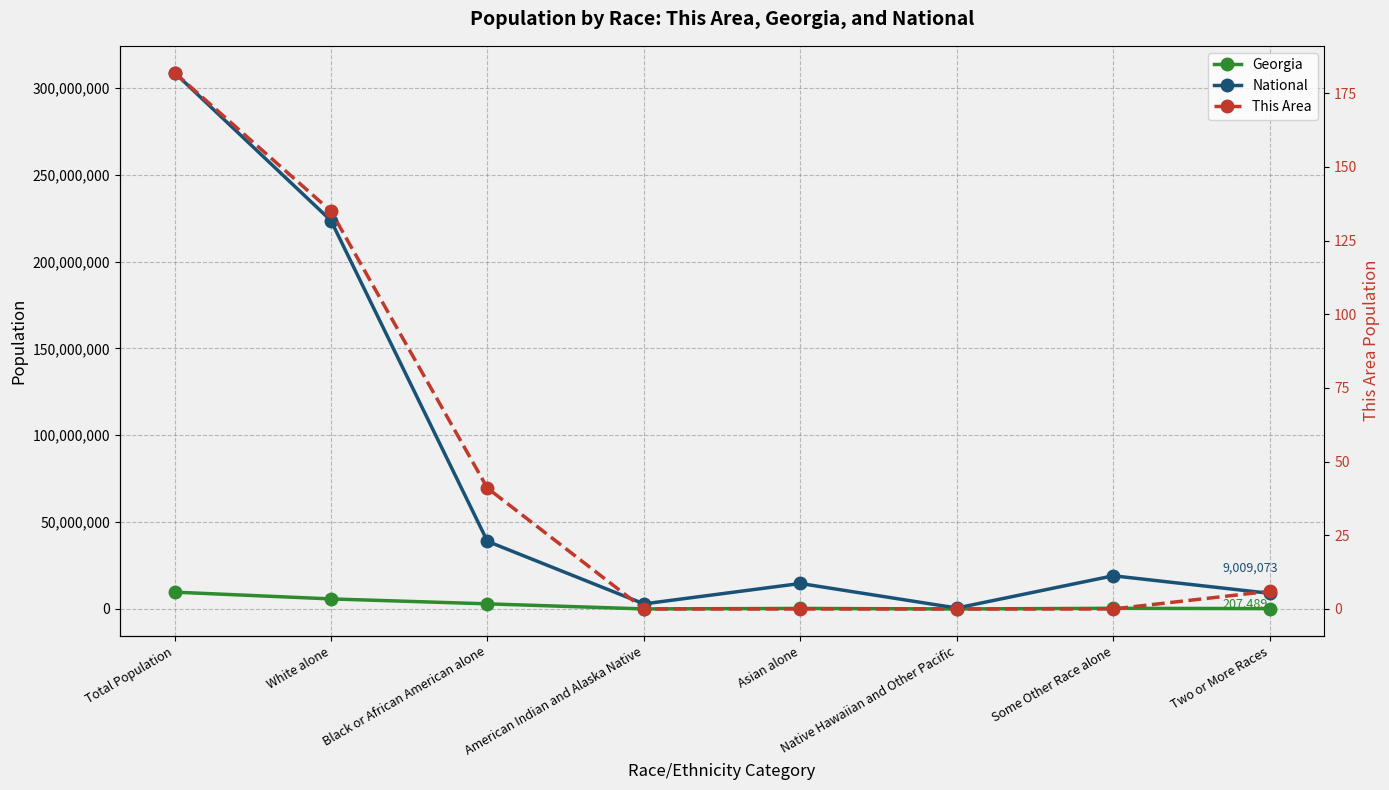

Between Asian alone and Native Hawaiian and Other Pacific, which is larger?

Asian alone